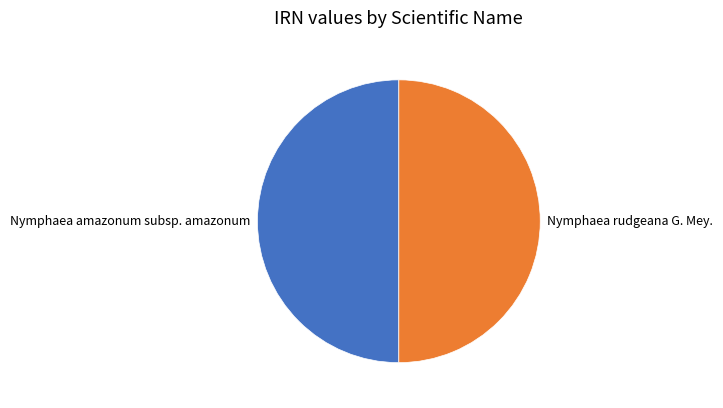

Combined, do Nymphaea amazonum subsp. amazonum and Nymphaea rudgeana G. Mey. account for over 50%?

Yes